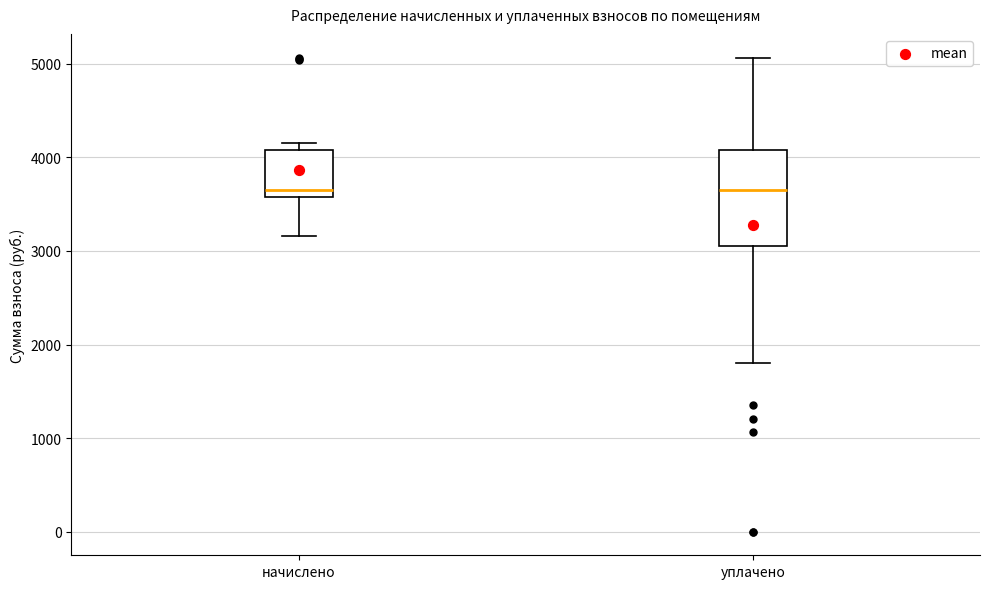

Reading left to right, read every box against the y-axis: the position of its median line, the range the box covers, and the ends of its whiskers. The values are not printed on the chart, so give them approximately, as read against the axis.

начислено: median 3700, box 3600 to 4100, whiskers 3200 to 4200
уплачено: median 3700, box 3100 to 4100, whiskers 1800 to 5100